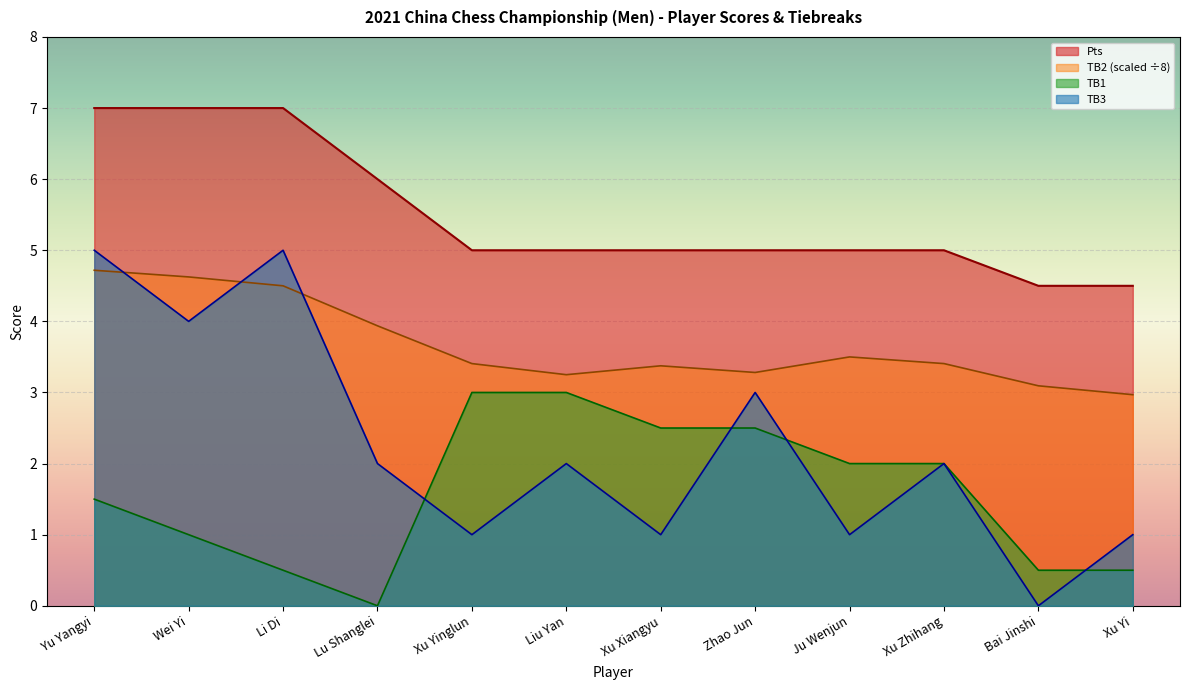

Reading right to left, list all the values displayed in this chart.

Pts: 4.5	4.5	5.0	5.0	5.0	5.0	5.0	5.0	6.0	7.0	7.0	7.0
TB1: 0.5	0.5	2.0	2.0	2.5	2.5	3.0	3.0	0.0	0.5	1.0	1.5
TB2: 3.0	3.1	3.4	3.5	3.3	3.4	3.2	3.4	3.9	4.5	4.6	4.7
TB3: 1.0	0.0	2.0	1.0	3.0	1.0	2.0	1.0	2.0	5.0	4.0	5.0